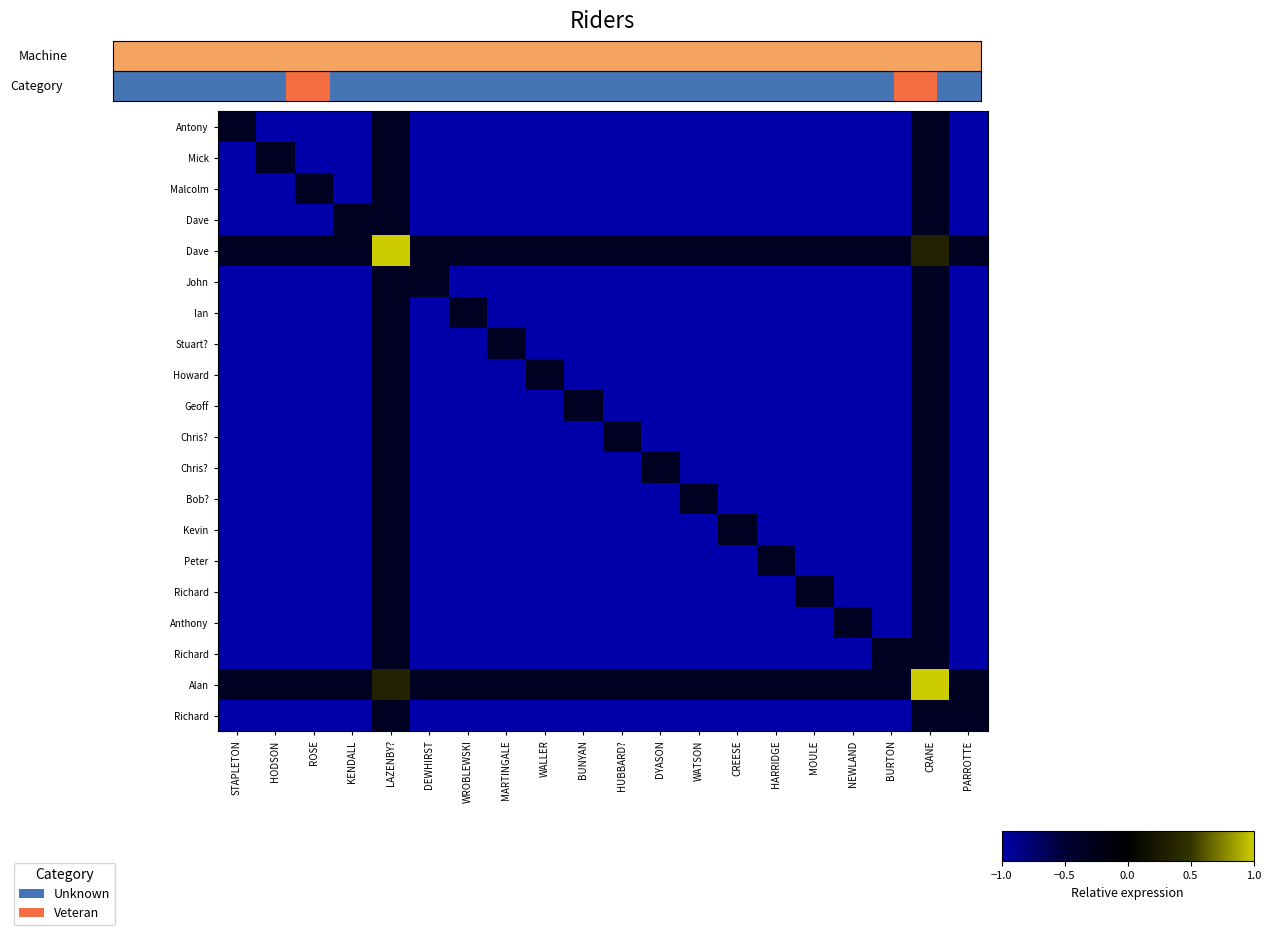

How many categories are shown in the chart?

20